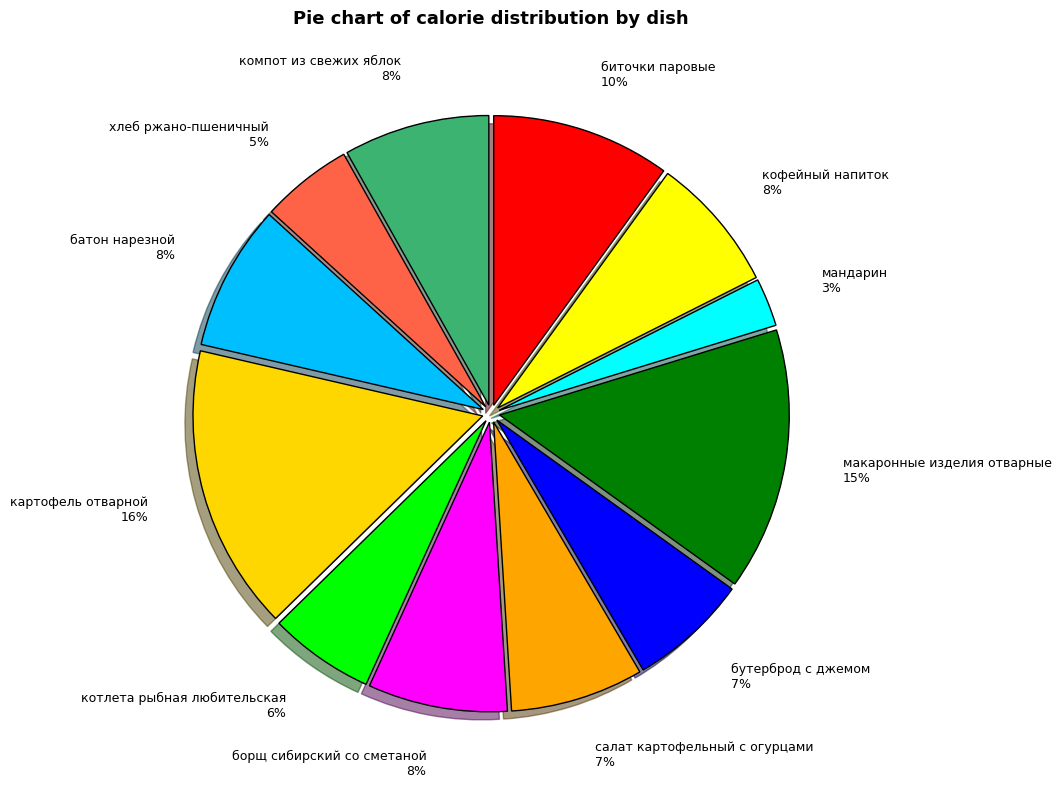

To the nearest percent, what is the combined percentage of макаронные изделия отварные and салат картофельный с огурцами?

22%